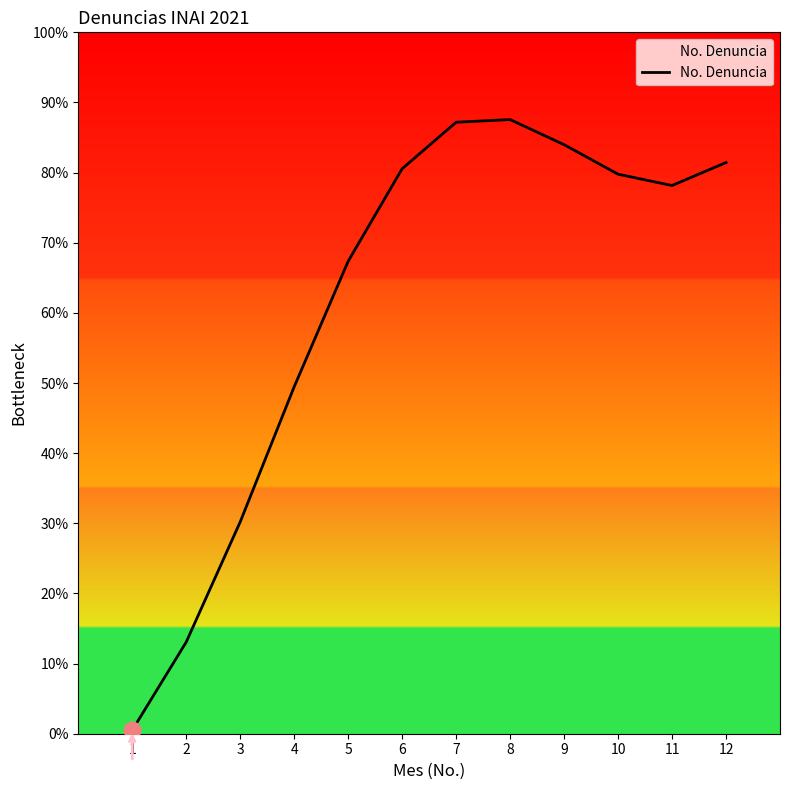

Approximately how many times larger is the value at 11 compared to 8?

0.9